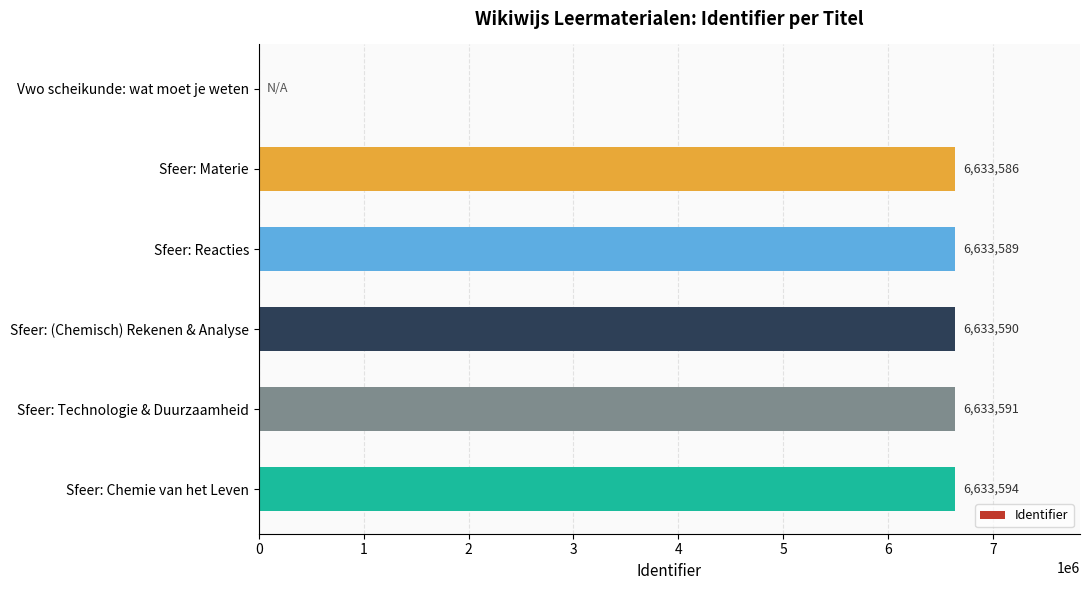

Which category has the highest value across all series?

Sfeer: Chemie van het Leven